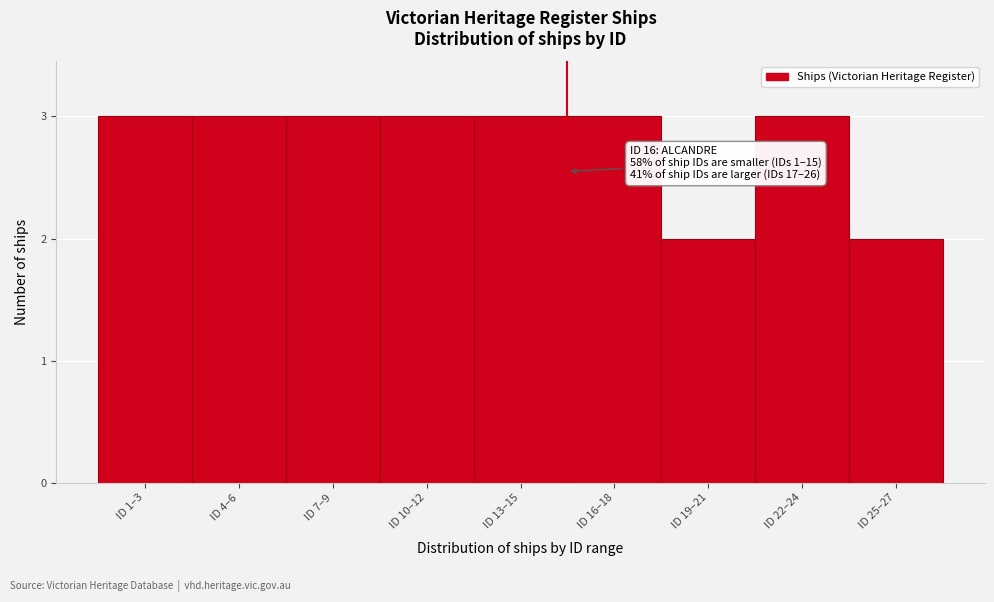

Reading right to left, transcribe all the data shown in this chart.

ID 25–27=2	ID 22–24=3	ID 19–21=2	ID 16–18=3	ID 13–15=3	ID 10–12=3	ID 7–9=3	ID 4–6=3	ID 1–3=3